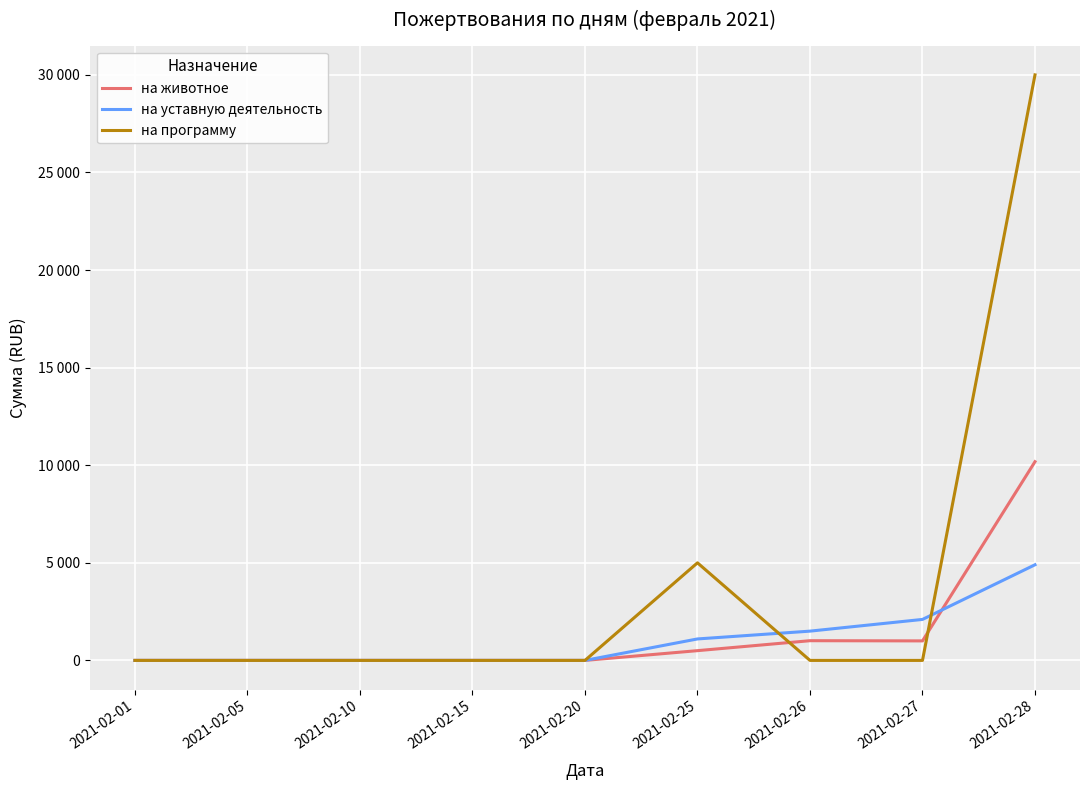

Rank the categories by на животное value from lowest to highest.

2021-02-01, 2021-02-05, 2021-02-10, 2021-02-15, 2021-02-20, 2021-02-25, 2021-02-27, 2021-02-26, 2021-02-28